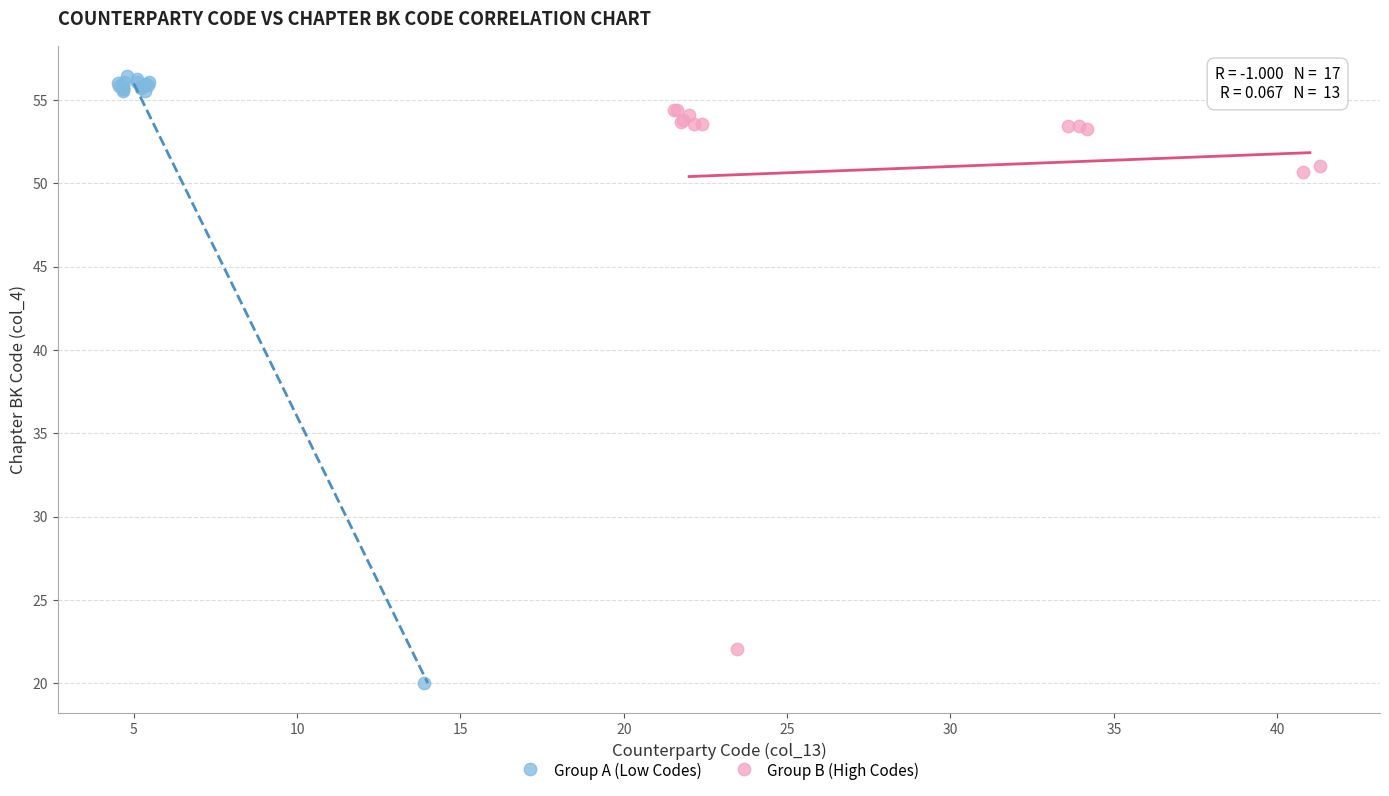

Which series contains the lowest Y value?

Group A (Low Codes)